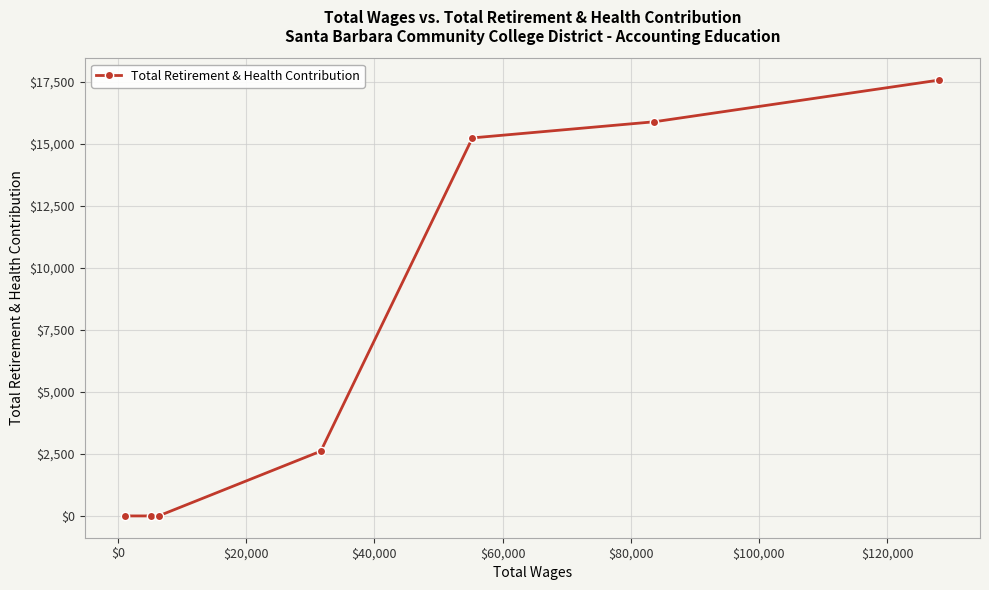

True or false: the data has more than 1 interior local peaks.

False